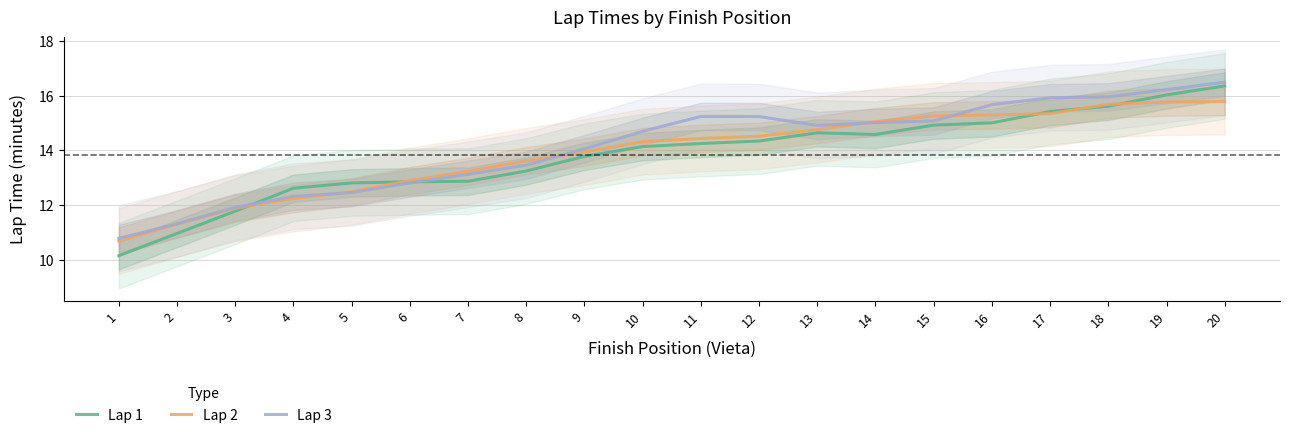

Which series has the largest total across all categories?

Lap 3